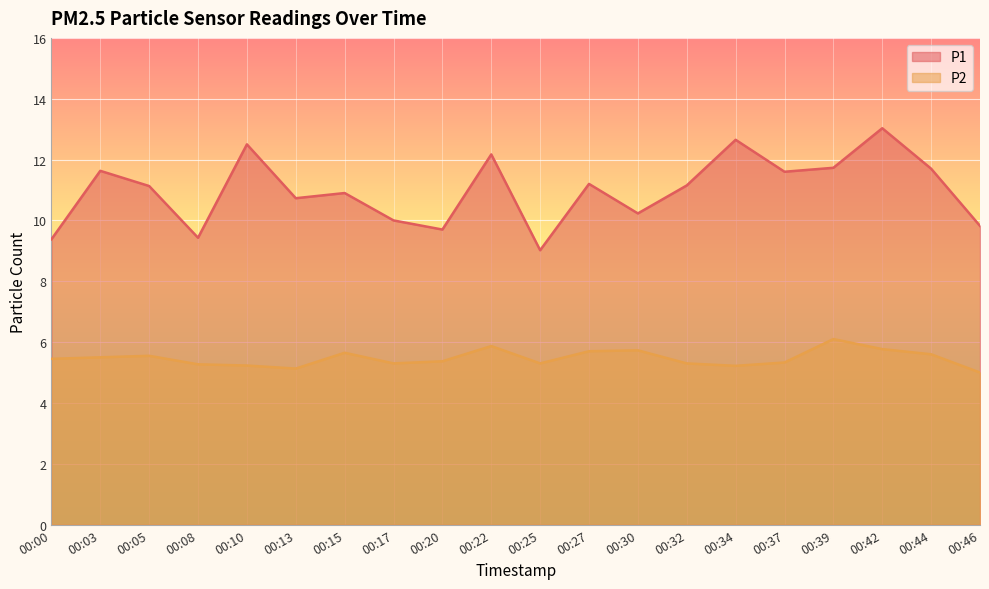

What is the approximate value of P2 at 00:00?

5.5